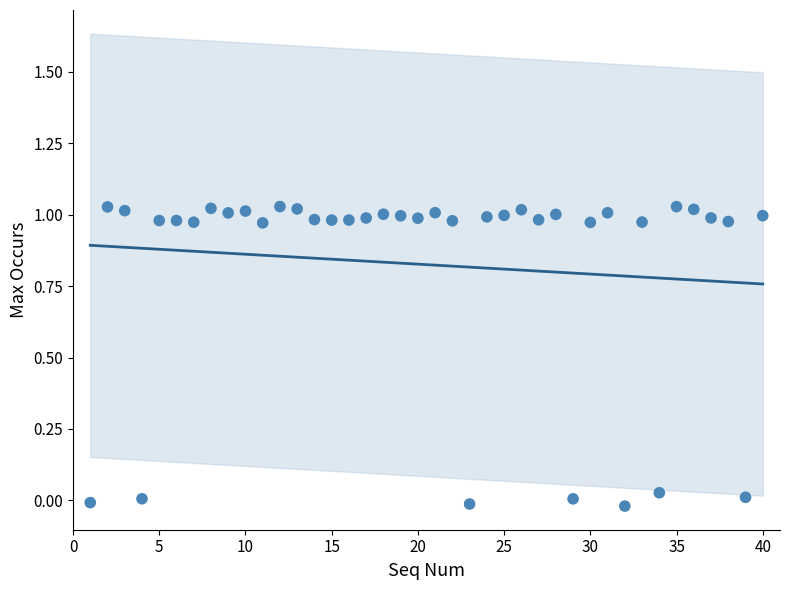

What is the range of X values (max minus min)?

39.0